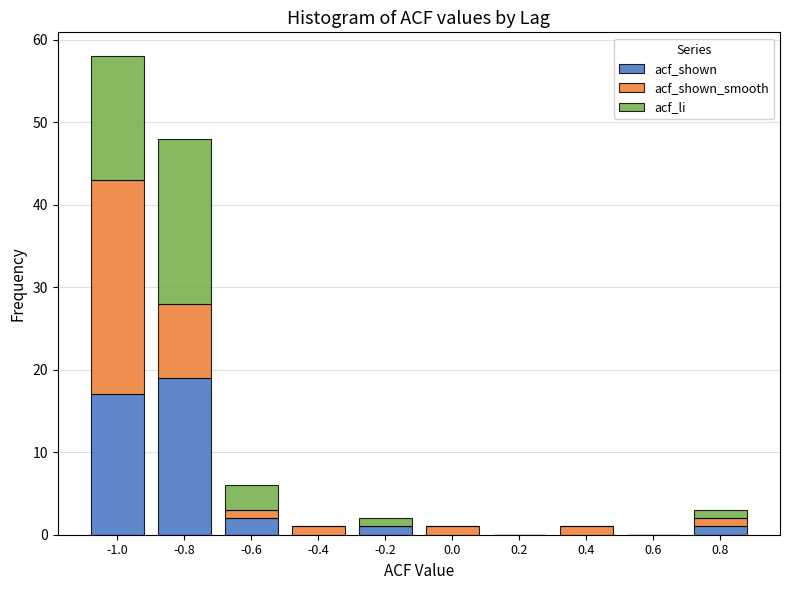

Reading left to right, transcribe the values for acf_shown.

-1.0=17	-0.8=19	-0.6=2	-0.4=0	-0.2=1	0.0=0	0.2=0	0.4=0	0.6=0	0.8=1